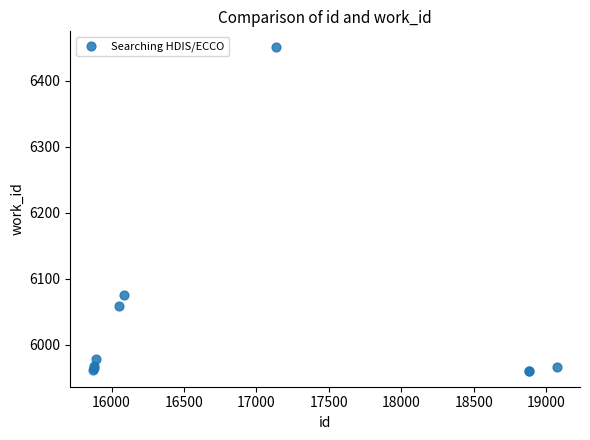

What Y value in the scatter plot is closest to 6205?

6076